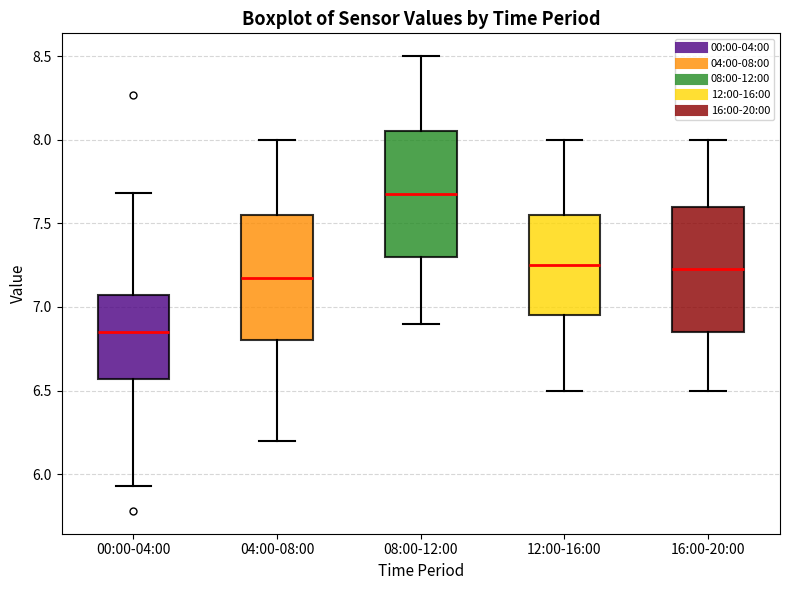

Which box has the highest median line?

08:00-12:00